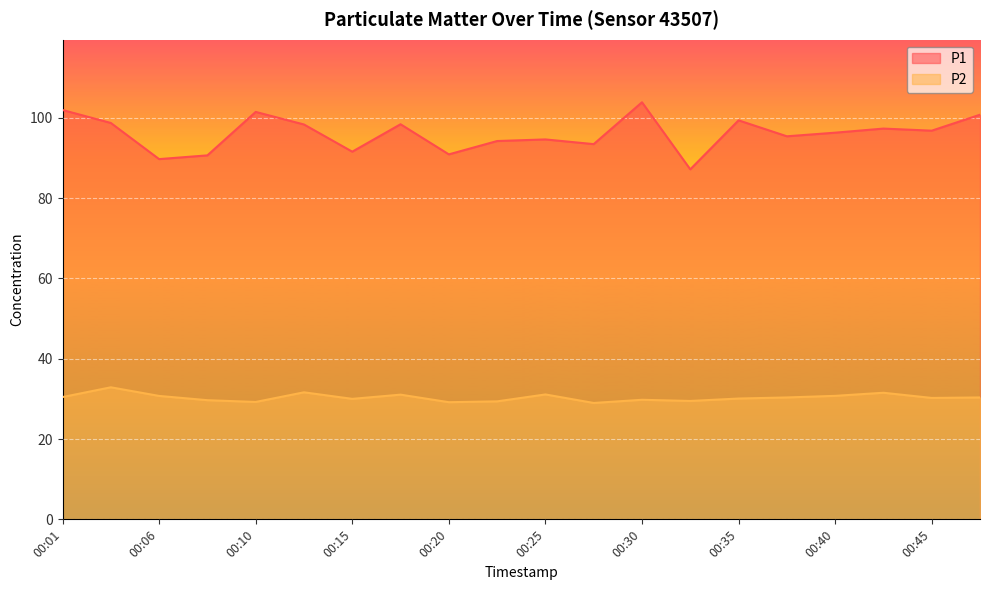

True or false: P2 and P1 cross at least once.

False